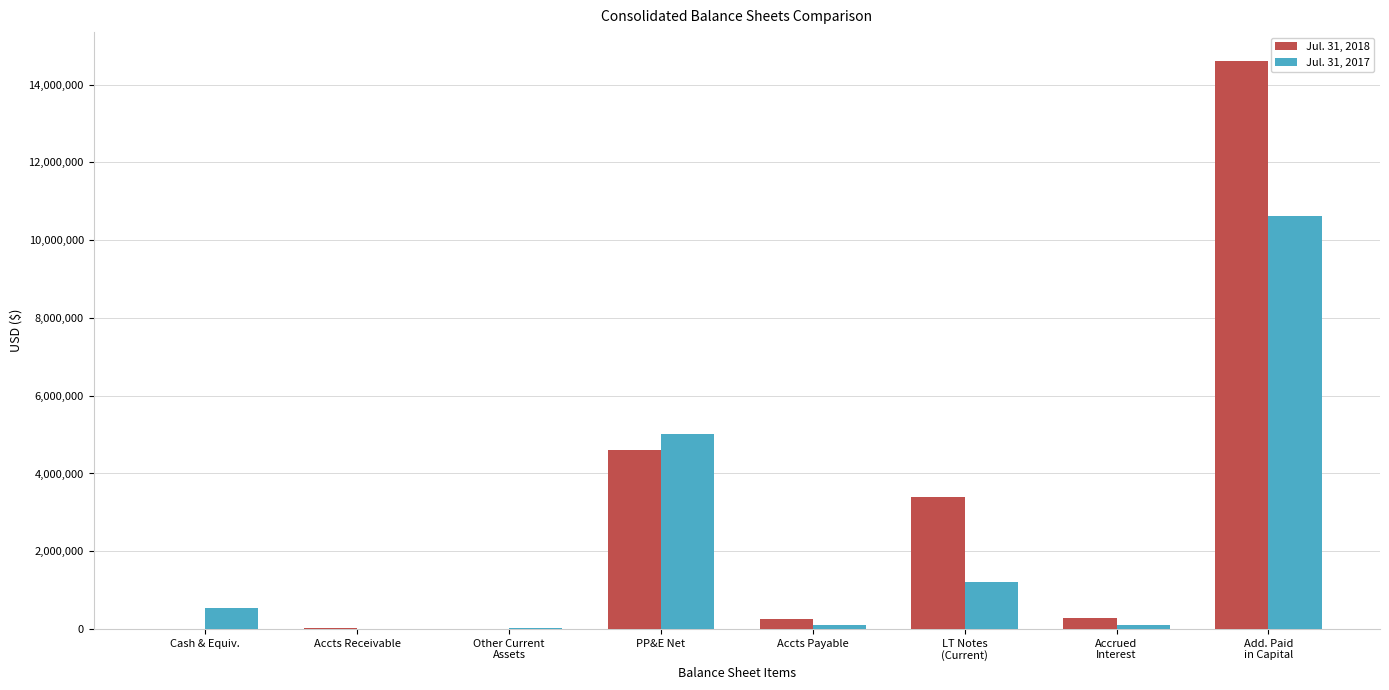

Which series has the largest total across all categories?

Jul. 31, 2018